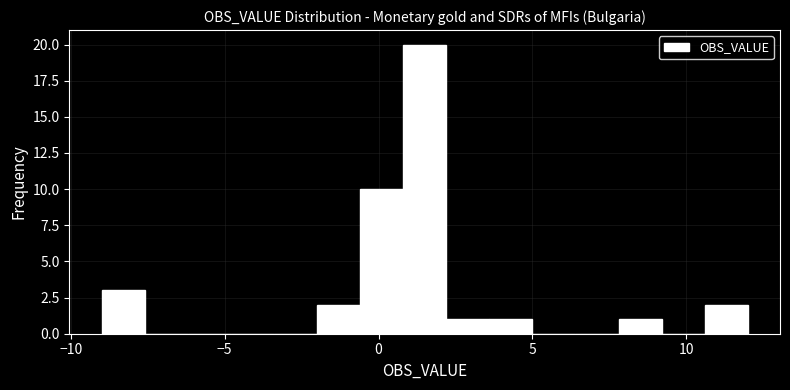

Around what value on the x-axis is the tallest bar? Give the approximate position of its centre, as read against the axis.

1.5